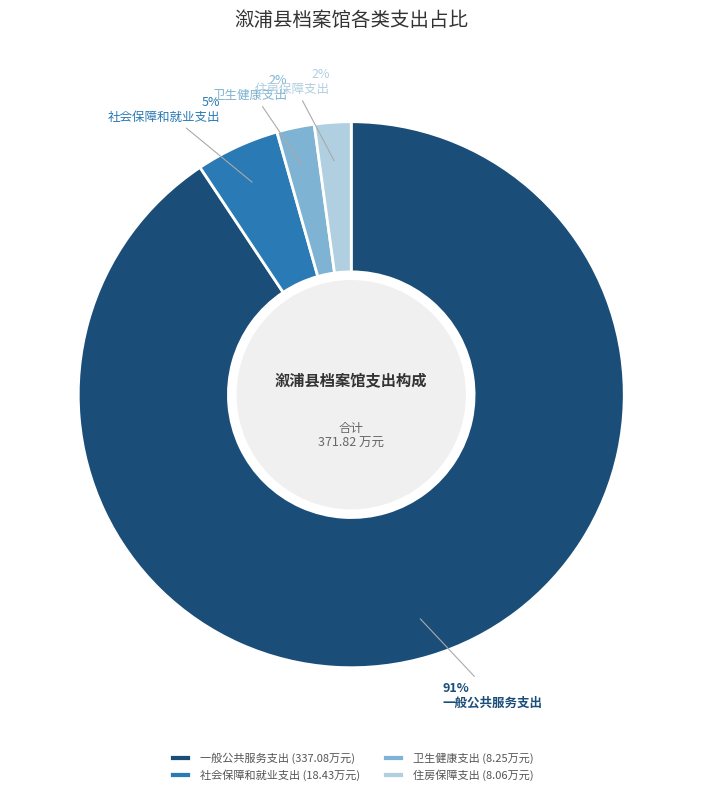

Which has a higher value, 一般公共服务支出 or 住房保障支出?

一般公共服务支出